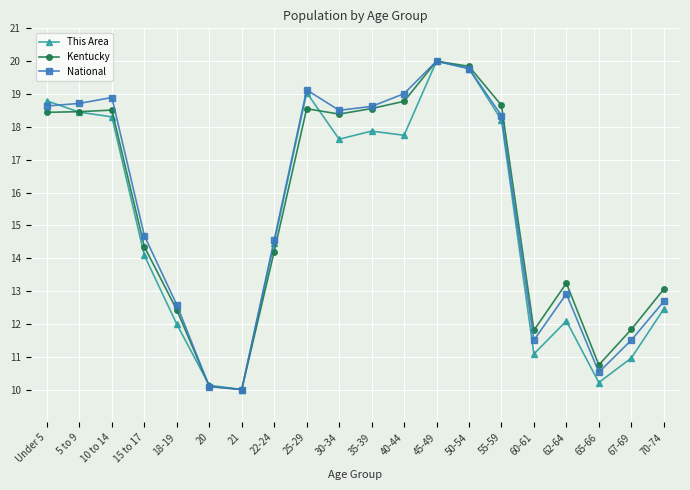

True or false: Kentucky has more than 1 interior local peaks.

True